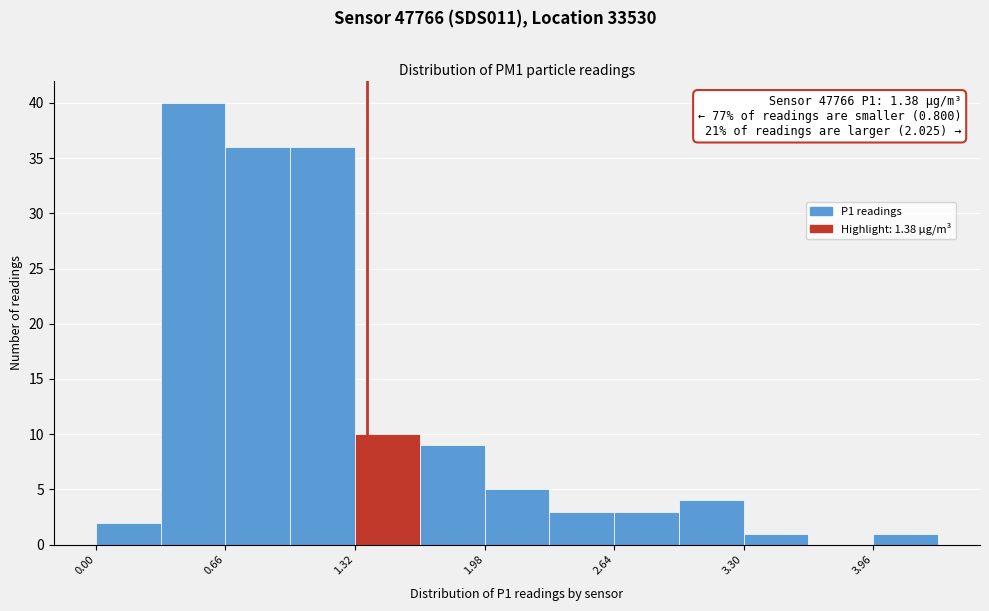

Around what value on the x-axis is the tallest bar? Give the approximate position of its centre, as read against the axis.

0.5